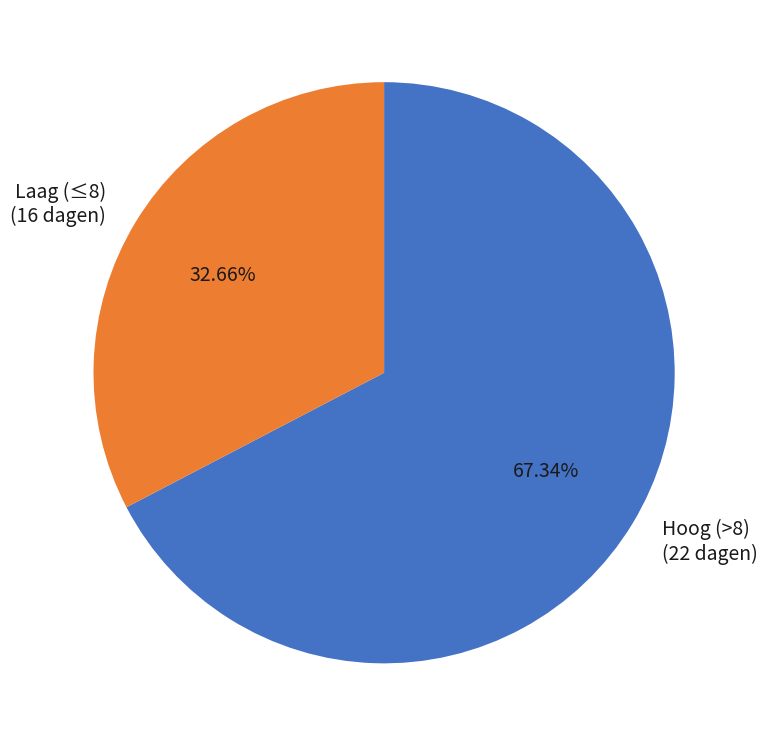

Is there any slice that represents more than half of the pie?

Yes